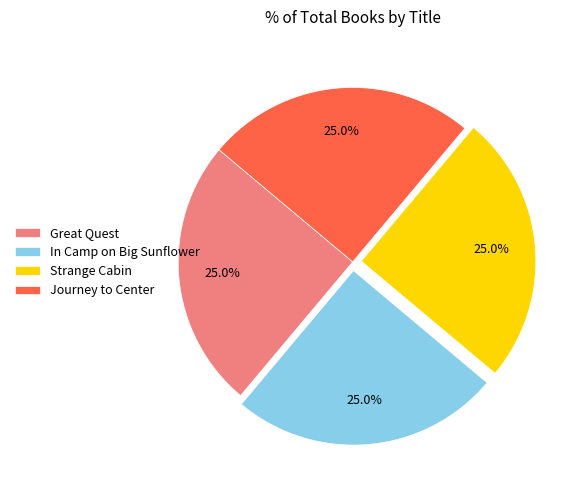

How many slices are in this pie chart?

4